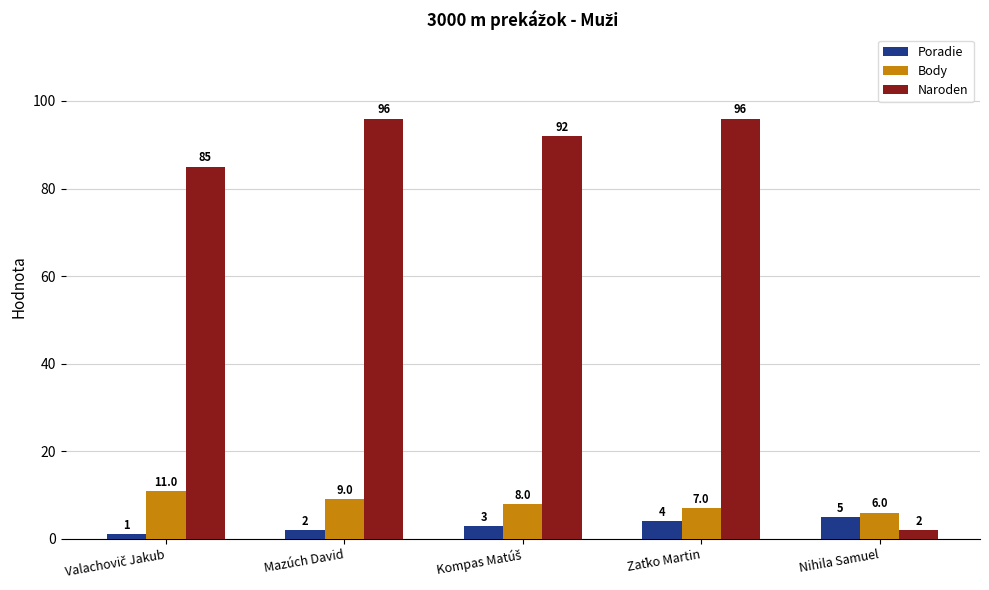

Count the Body values in the range 7 to 9.

3